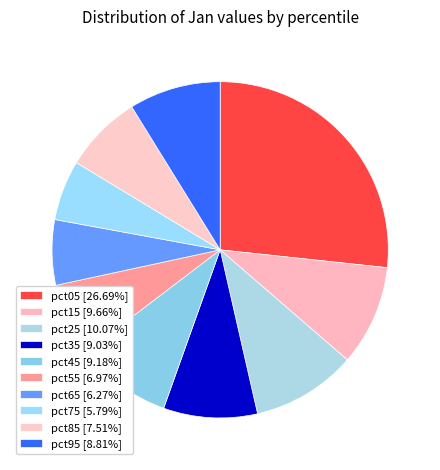

How many slices are in this pie chart?

10